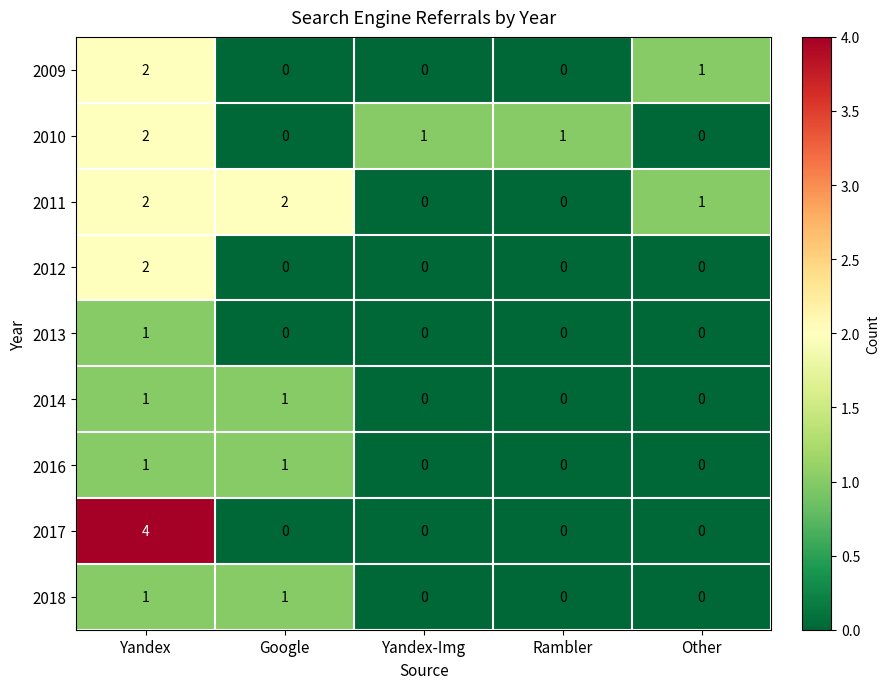

What is the difference between the maximum and minimum values in the 2017 series?

4